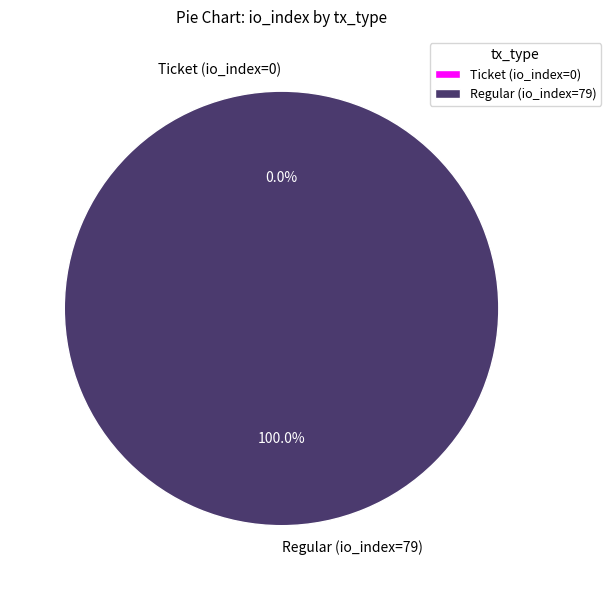

To the nearest percent, what is the difference between the Ticket (io_index=0) and Regular (io_index=79) slice percentages?

100%